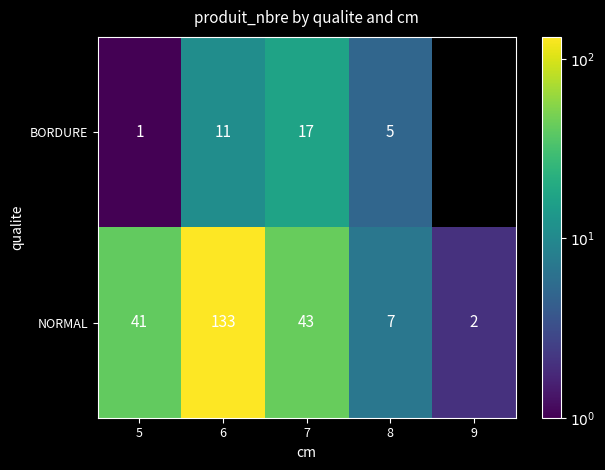

How many data points in NORMAL are above 41?

2